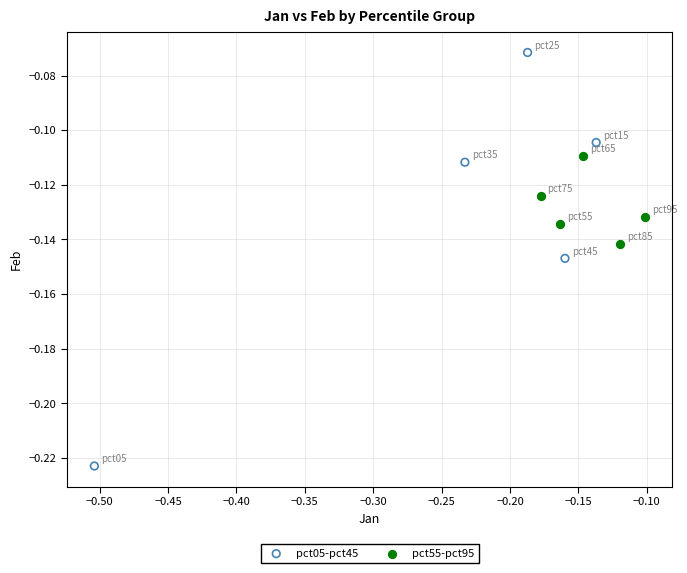

Which series contains the lowest Y value?

pct05-pct45